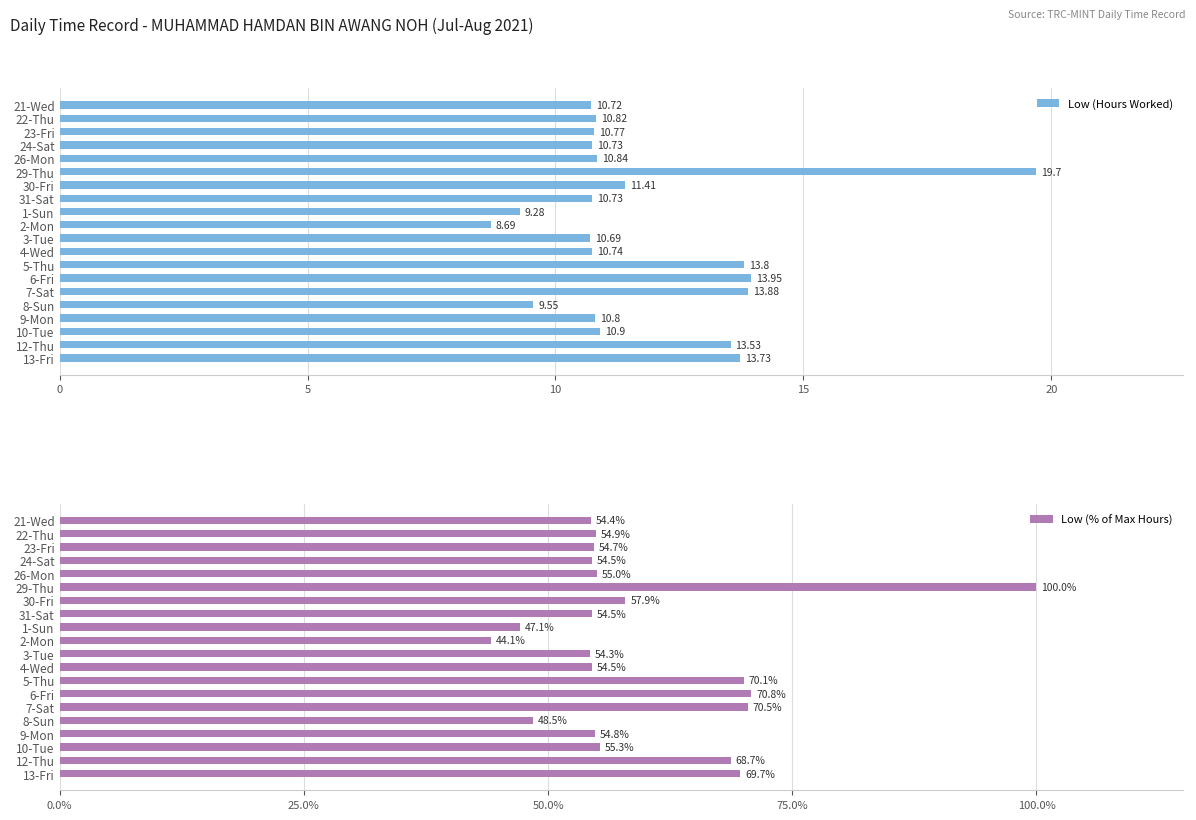

What is the value of the Low (Hours Worked) bar at the 19th from the left?

13.5